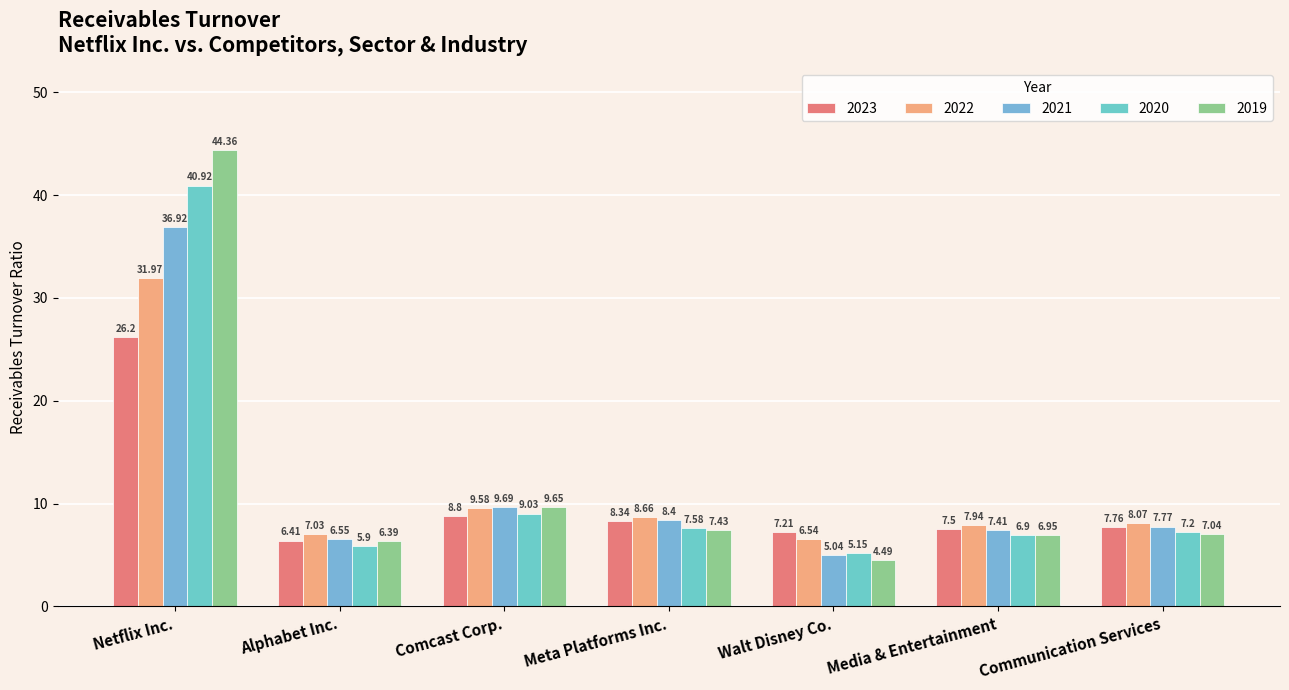

What is the difference between the second highest and minimum values in the 2021 series?

4.6